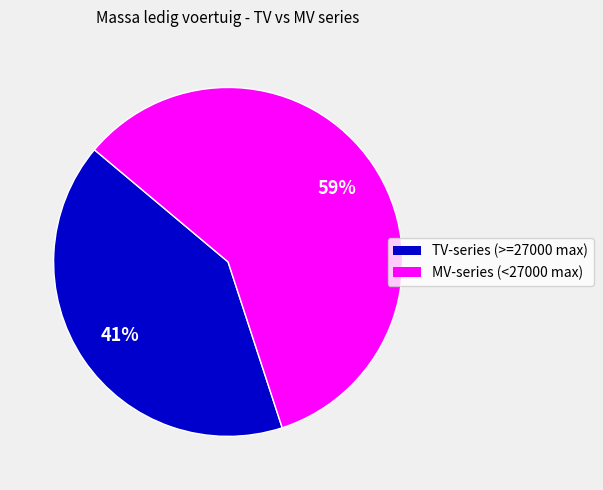

Is there a majority slice in this chart?

Yes